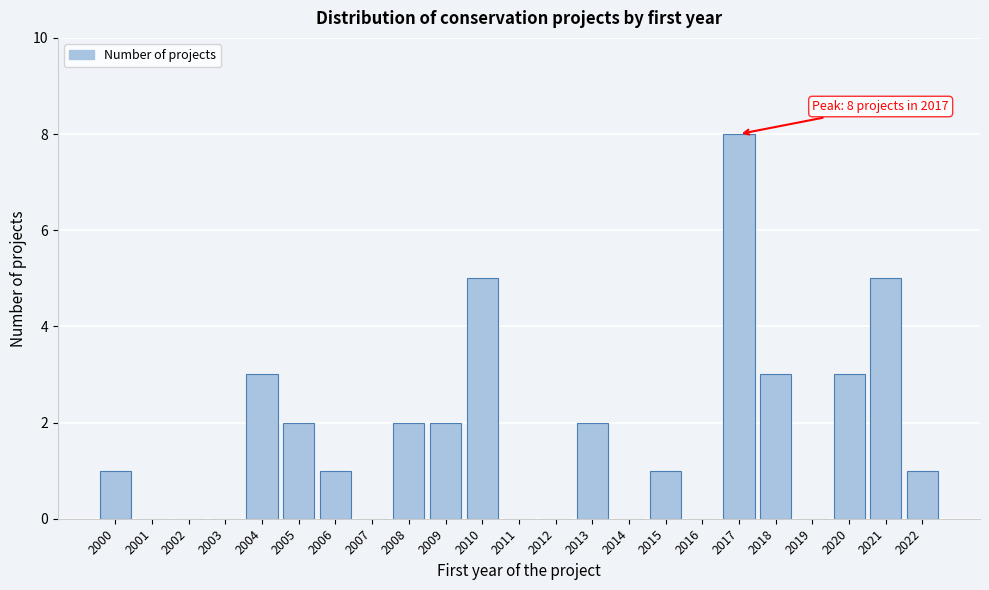

Reading right to left, transcribe all the data shown in this chart.

2022=1	2021=5	2020=3	2019=0	2018=3	2017=8	2016=0	2015=1	2014=0	2013=2	2012=0	2011=0	2010=5	2009=2	2008=2	2007=0	2006=1	2005=2	2004=3	2003=0	2002=0	2001=0	2000=1